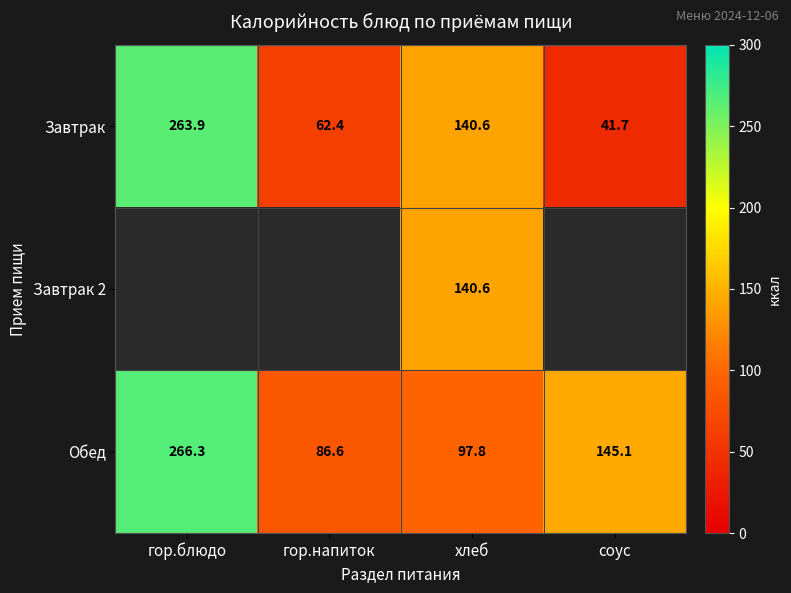

Where does the Завтрак series first go above 140?

гор.блюдо